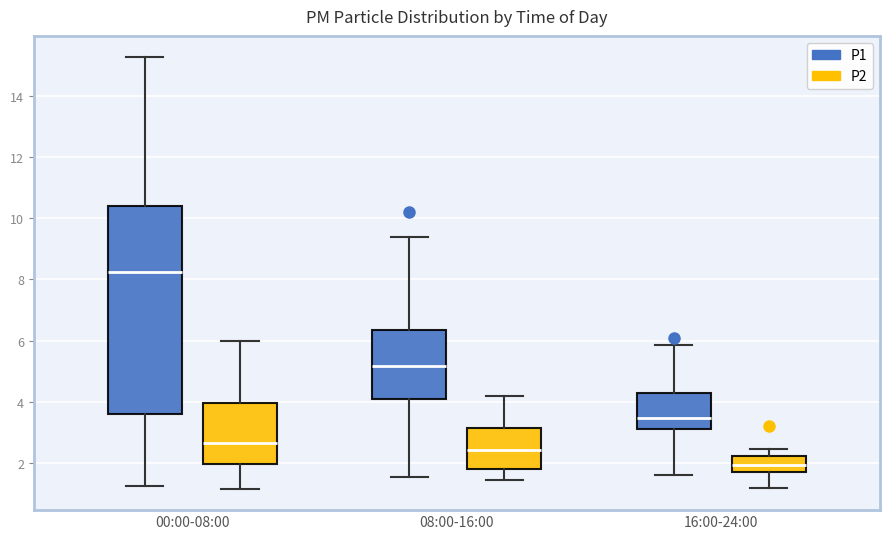

Reading left to right, transcribe this box plot: for each box, give where its median line is, the range the box spans, and where its two whiskers end, as read against the y-axis. The values are not printed on the chart, so give them approximately, as read against the axis.

00:00-08:00 (P1): median 8.2, box 3.6 to 10.4, whiskers 1.2 to 15.2
00:00-08:00 (P2): median 2.6, box 2.0 to 4.0, whiskers 1.2 to 6.0
08:00-16:00 (P1): median 5.2, box 4.2 to 6.4, whiskers 1.6 to 9.4
08:00-16:00 (P2): median 2.4, box 1.8 to 3.2, whiskers 1.4 to 4.2
16:00-24:00 (P1): median 3.4, box 3.2 to 4.4, whiskers 1.6 to 5.8
16:00-24:00 (P2): median 2.0, box 1.8 to 2.2, whiskers 1.2 to 2.4